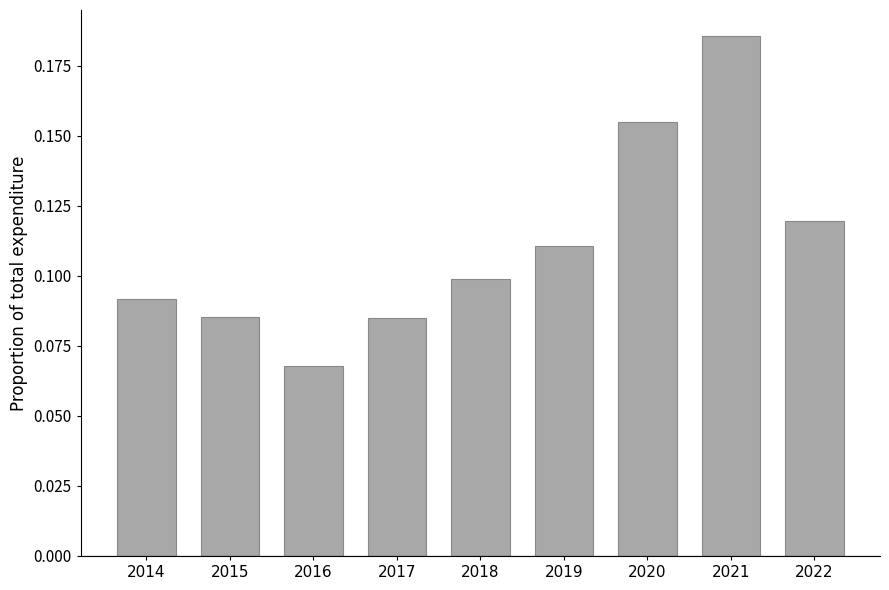

The chart shows a value of 0.1 at 2016. True or false?

True